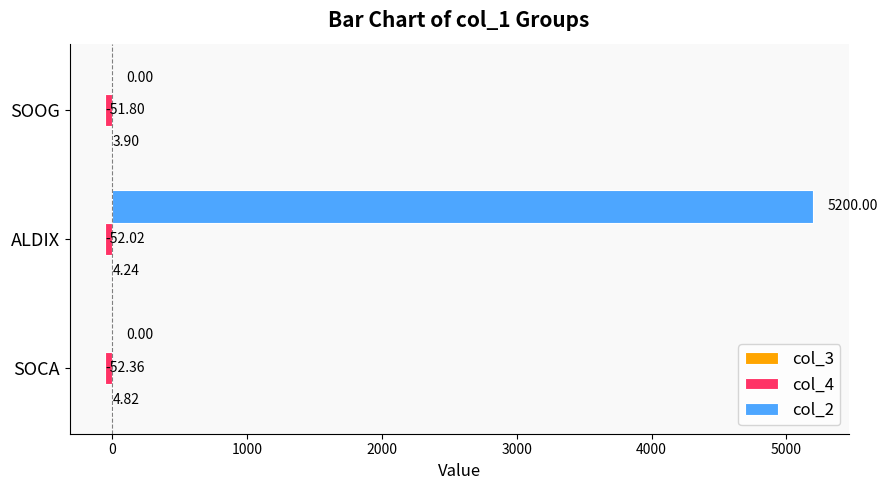

What is the total value across all series at SOCA?

-47.5